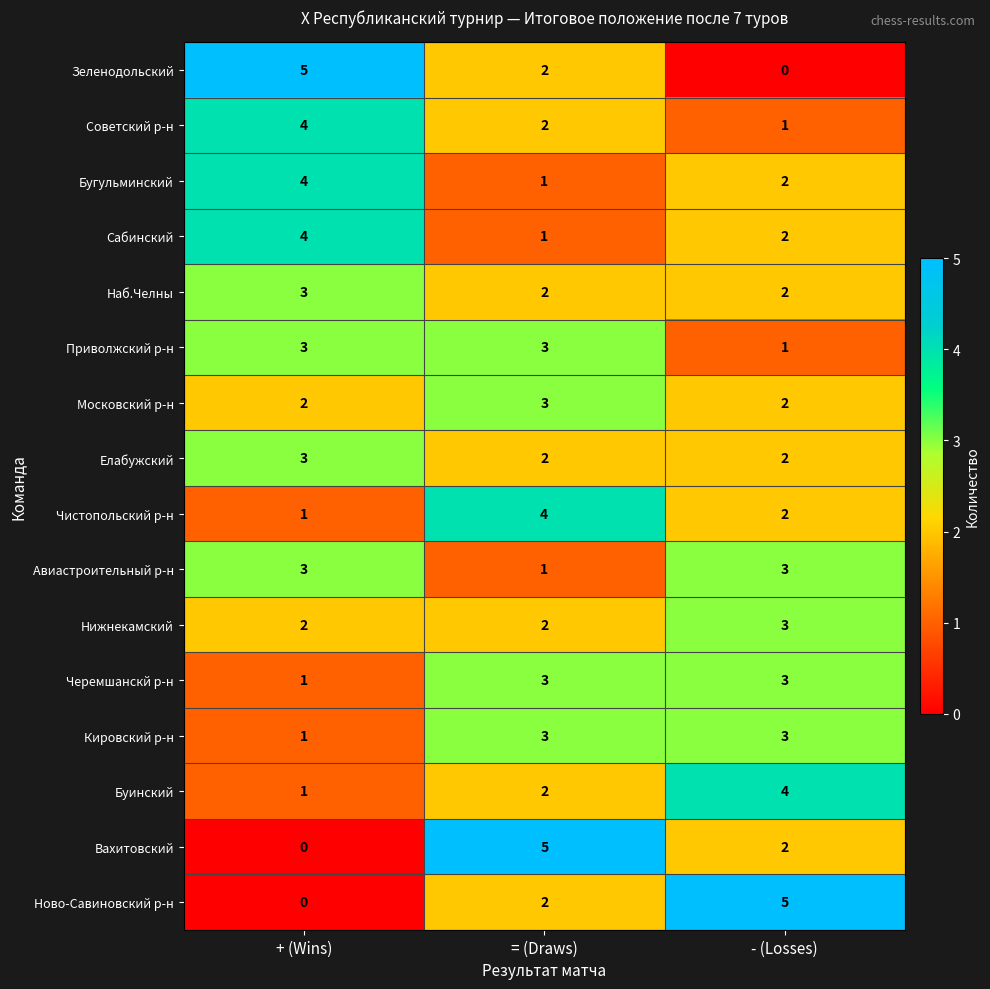

At how many categories does at least one series exceed 3?

3